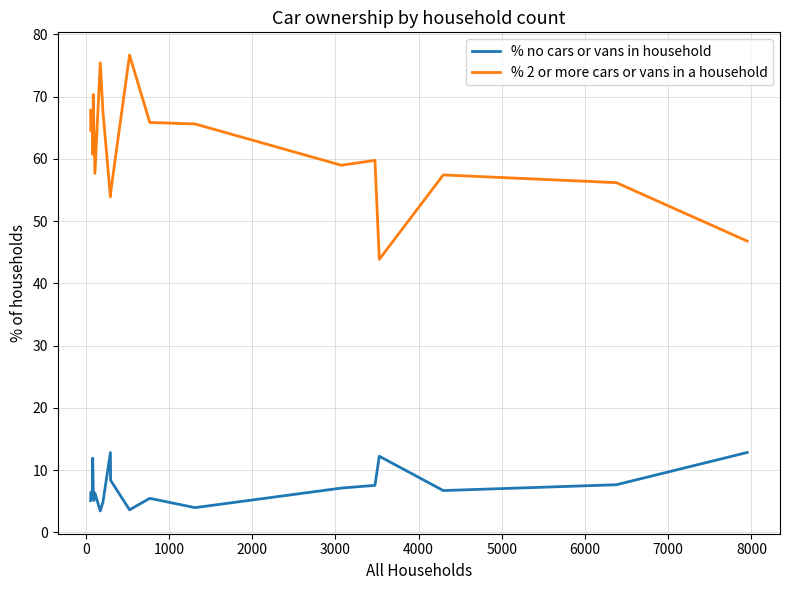

What is the maximum value shown in the chart?

76.7